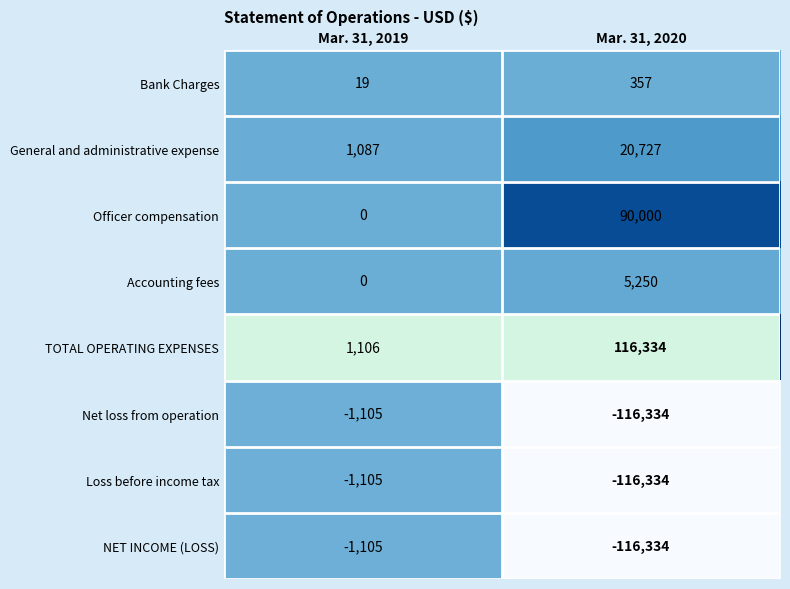

What is the spread (max minus min) of values at Mar. 31, 2019?

2211